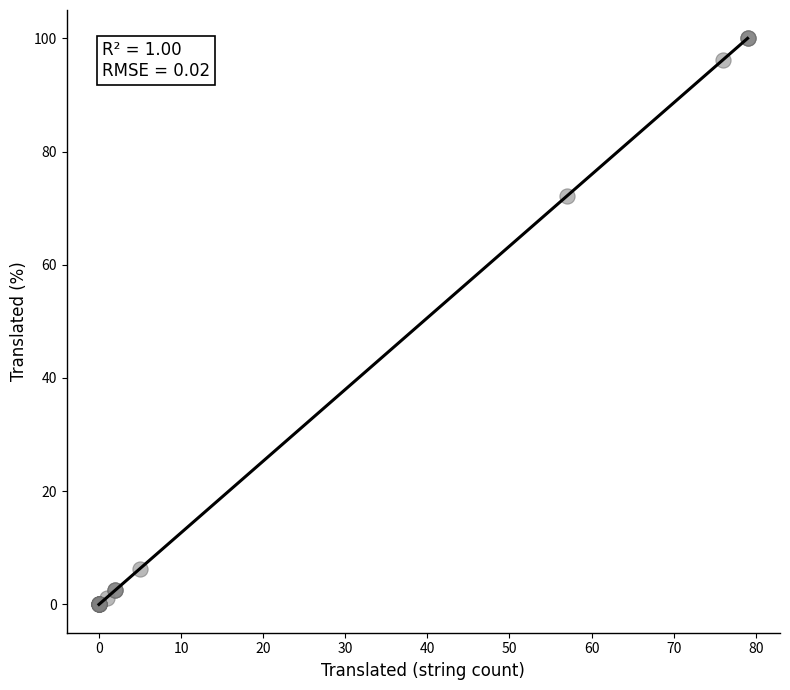

What Y value in the scatter plot is closest to 50?

72.1